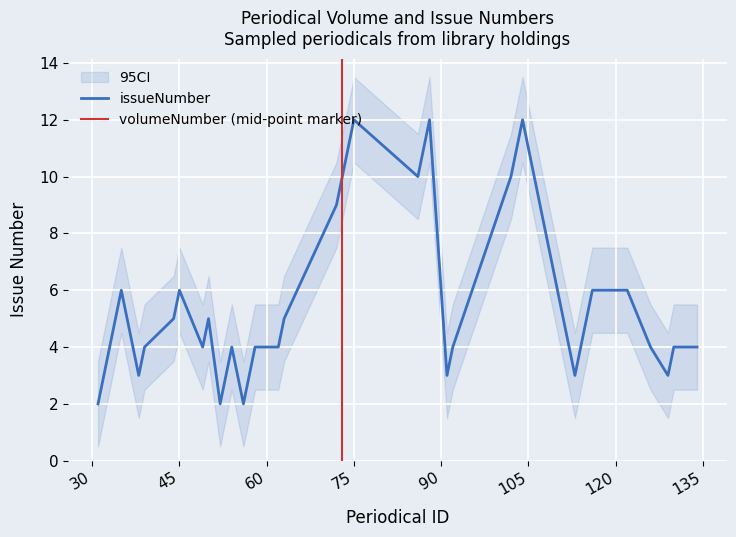

Is it true that the value at 103 is 11?

True